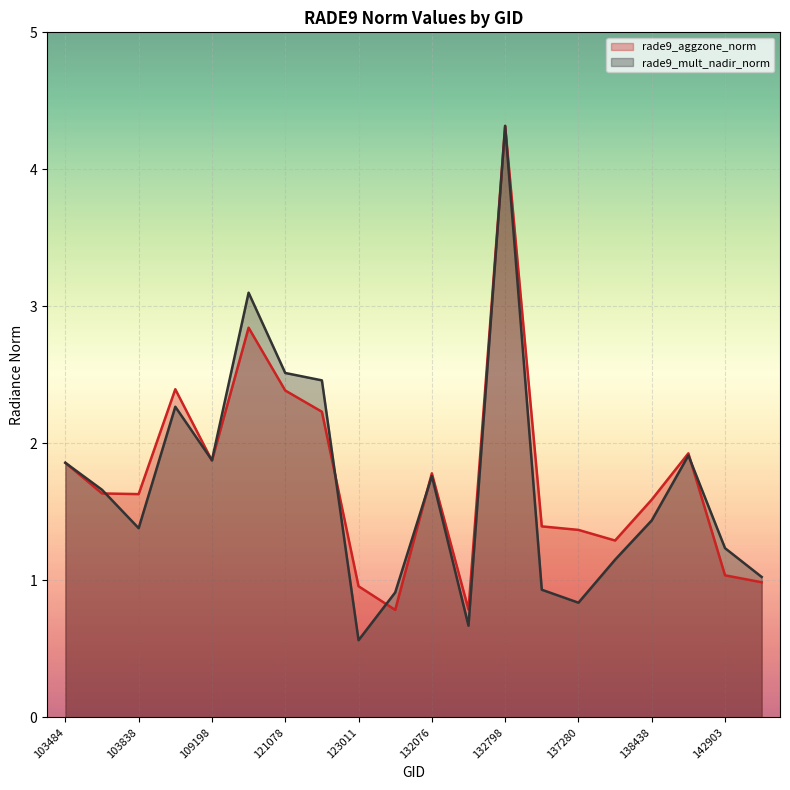

Which series changed the most between 138438 and 143889?

rade9_aggzone_norm